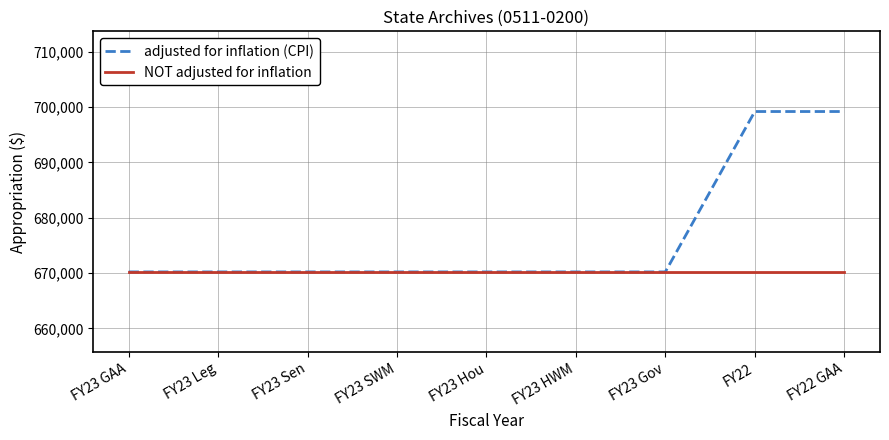

Does the chart display data point markers on the line(s)?

No